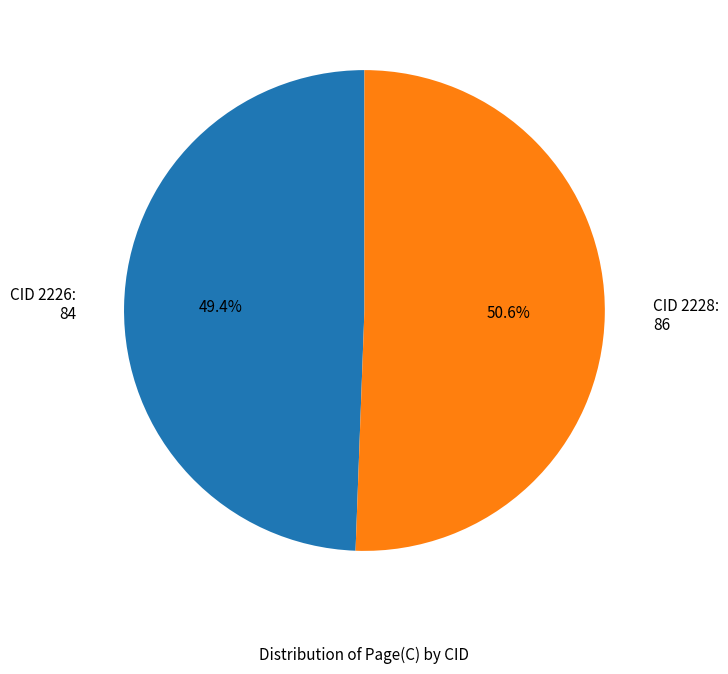

How many segments does this pie chart have?

2